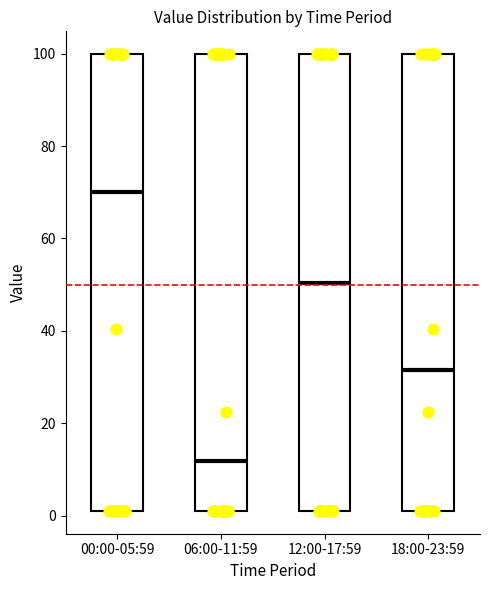

Which box's median line is the highest?

00:00-05:59